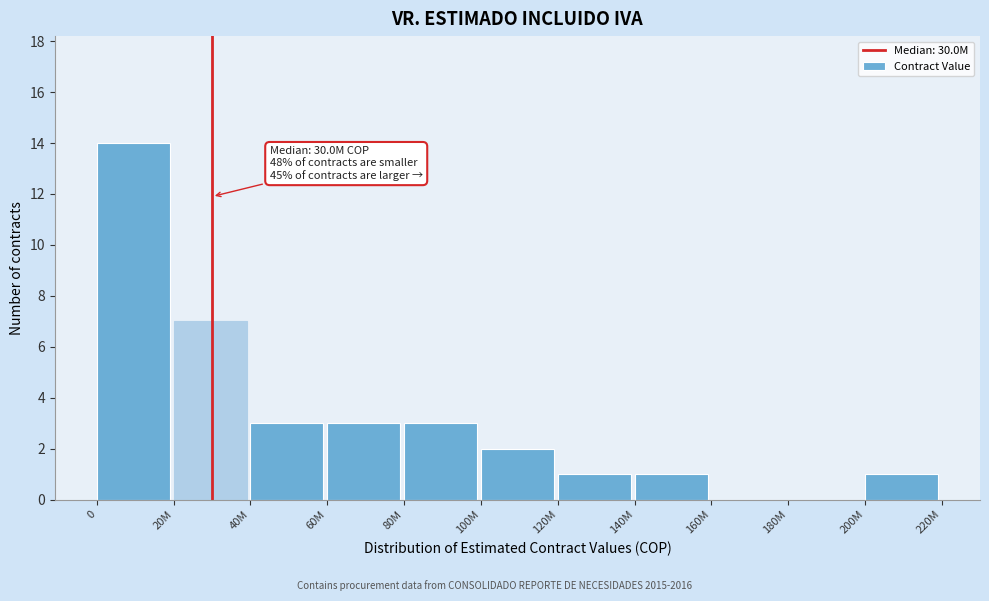

Reading right to left, what are all the values shown in this chart?

200M=1	180M=0	160M=0	140M=1	120M=1	100M=2	80M=3	60M=3	40M=3	20M=7	0=14